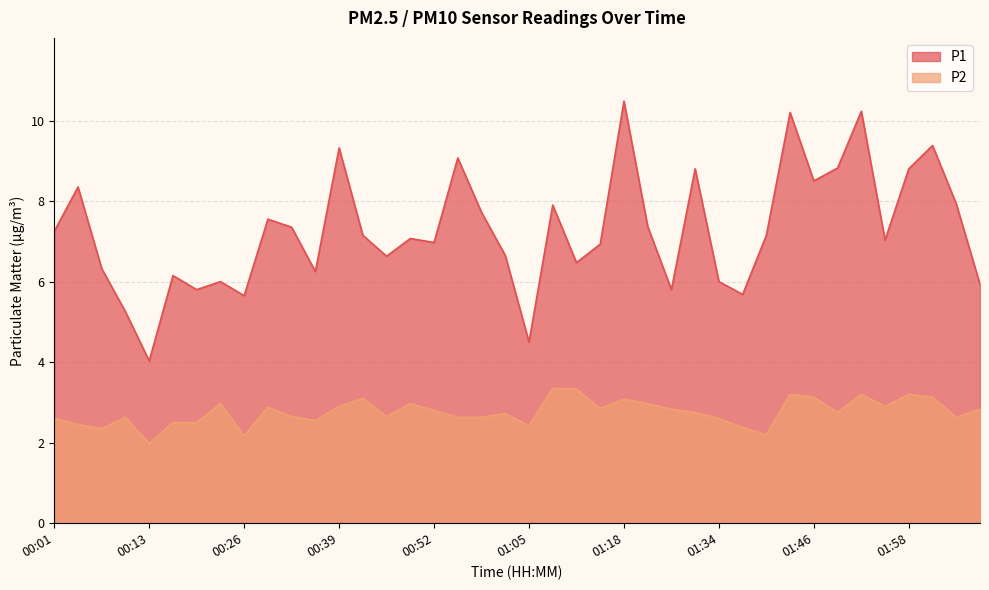

Does the chart have visible grid lines?

Yes